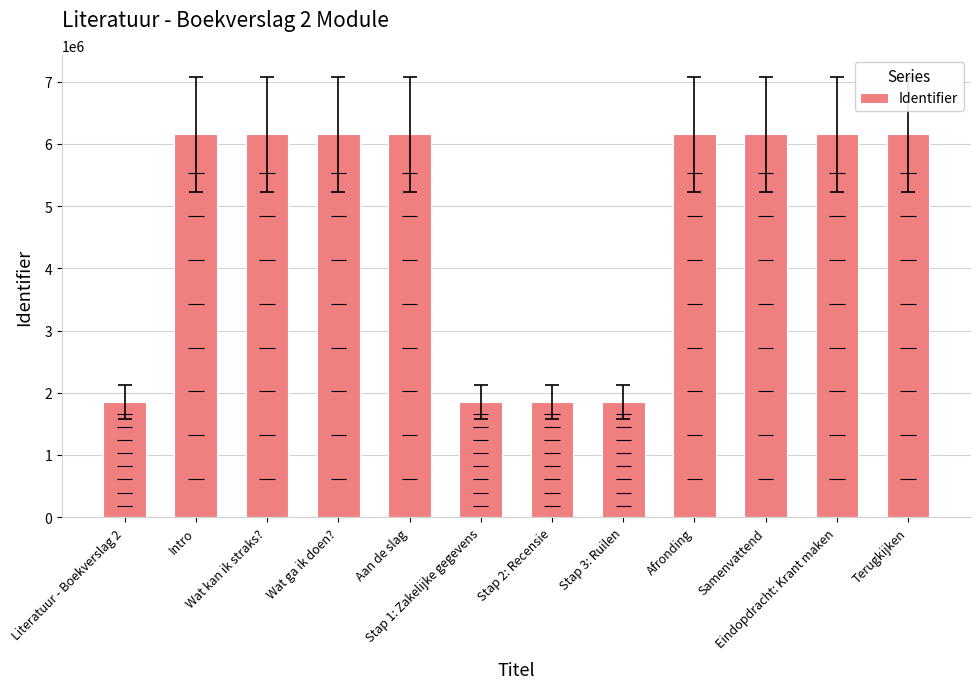

How many bars are there in total?

12